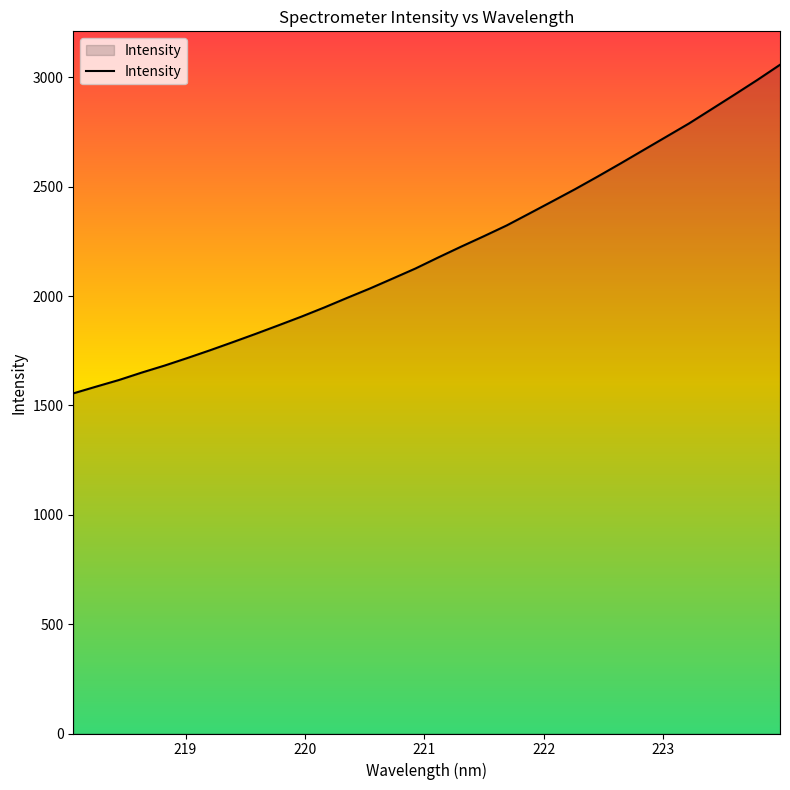

What is the smallest value displayed?

1555.3